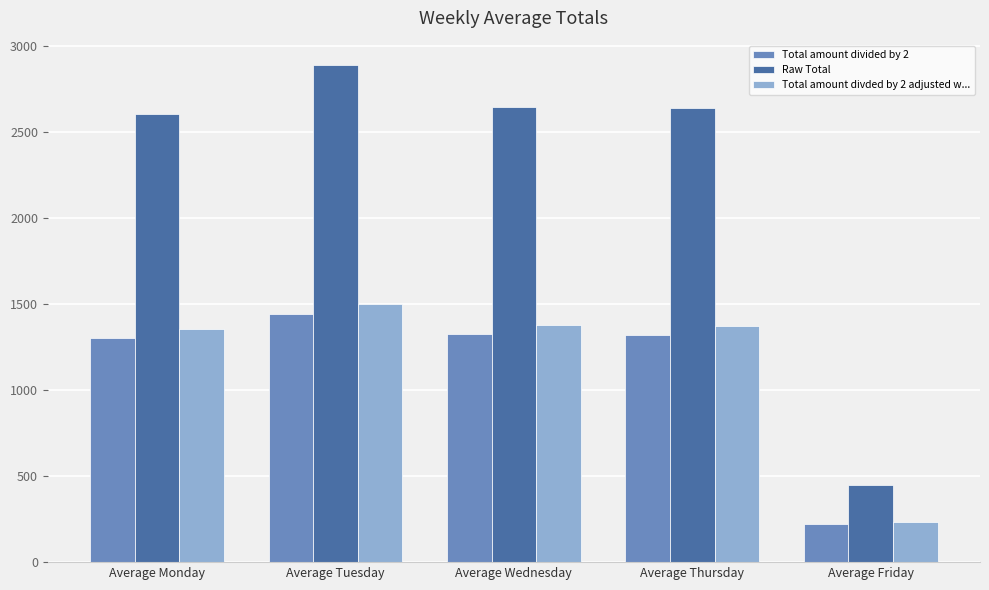

How many bars are there in total?

15